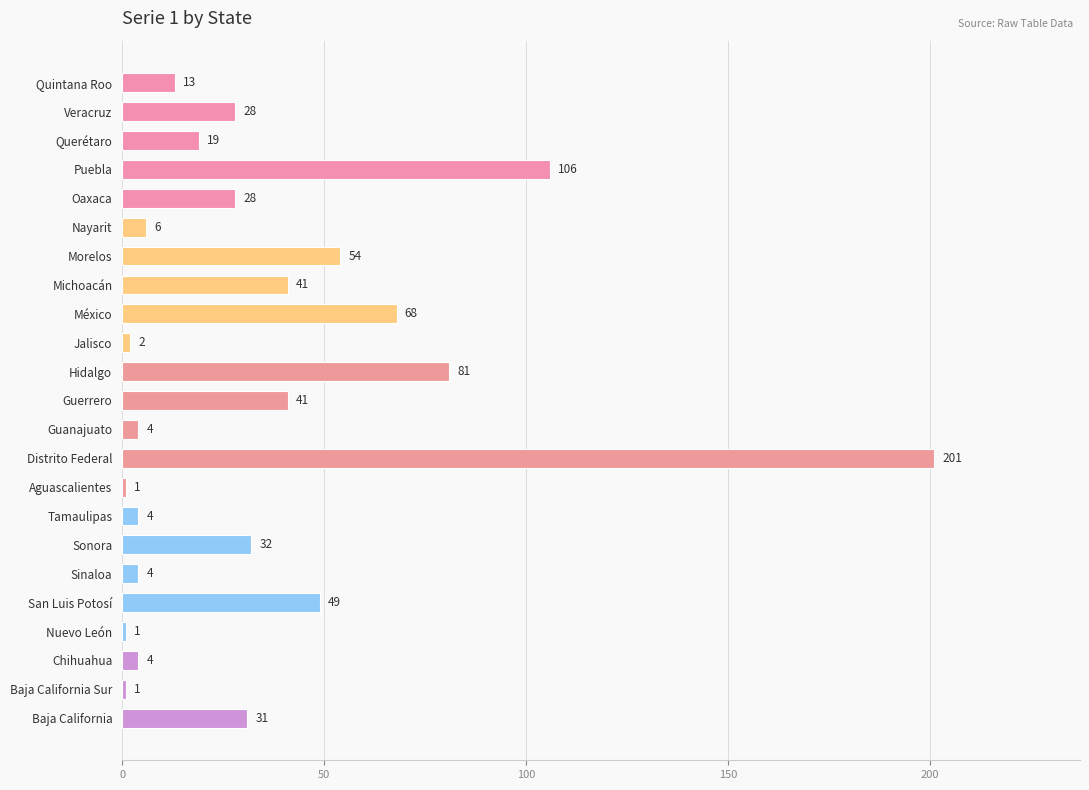

What is the maximum value shown in the chart?

201